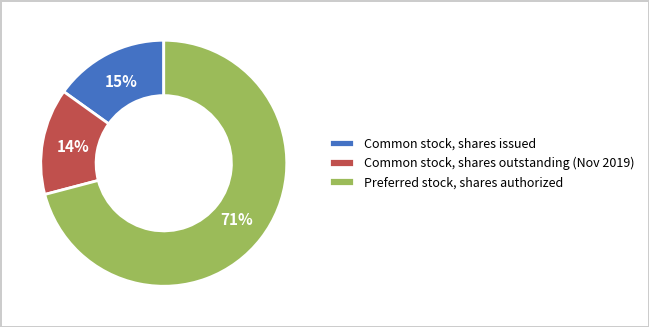

Is the sum of Common stock, shares outstanding and Preferred stock, shares authorized greater than half?

Yes